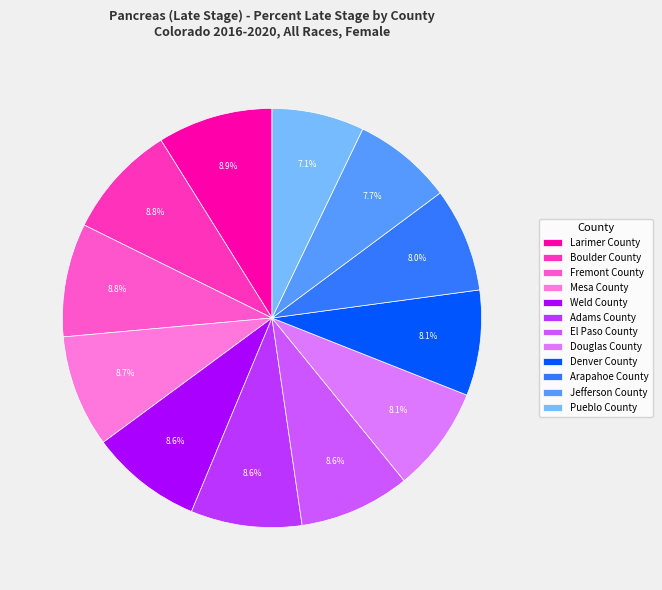

The Denver County slice represents 14% of the pie. True or false?

False